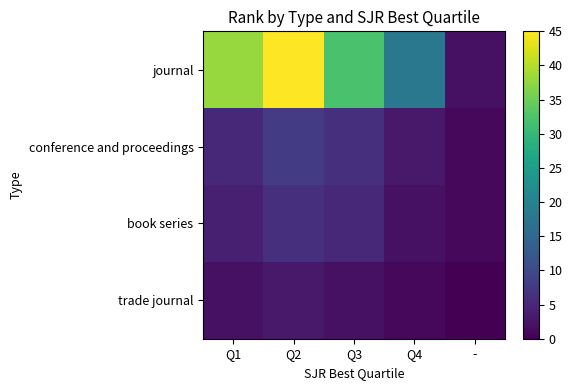

Reading left to right, extract all data points from this chart.

journal: Q1=38	Q2=45	Q3=32	Q4=18	-=2
conference and proceedings: Q1=5	Q2=8	Q3=6	Q4=3	-=1
book series: Q1=4	Q2=6	Q3=5	Q4=2	-=1
trade journal: Q1=2	Q2=3	Q3=2	Q4=1	-=0